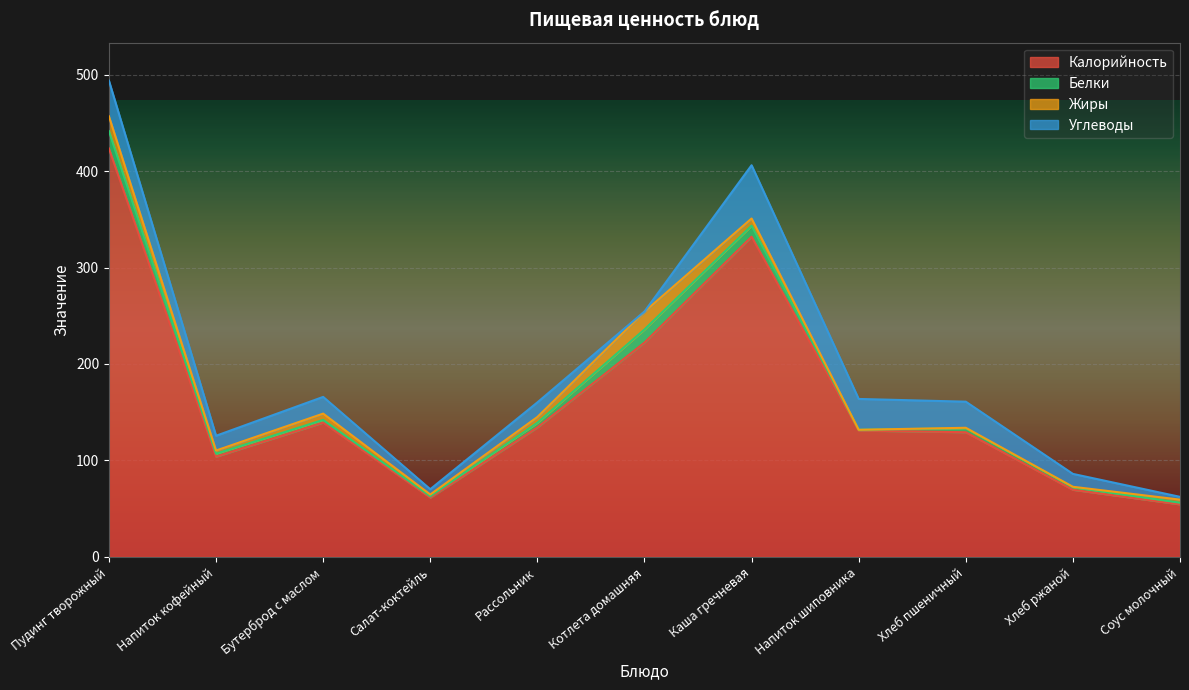

Rank the categories by Калорийность value from lowest to highest.

Соус молочный, Салат-коктейль, Хлеб ржаной, Напиток кофейный, Хлеб пшеничный, Напиток шиповника, Рассольник, Бутерброд с маслом, Котлета домашняя, Каша гречневая, Пудинг творожный